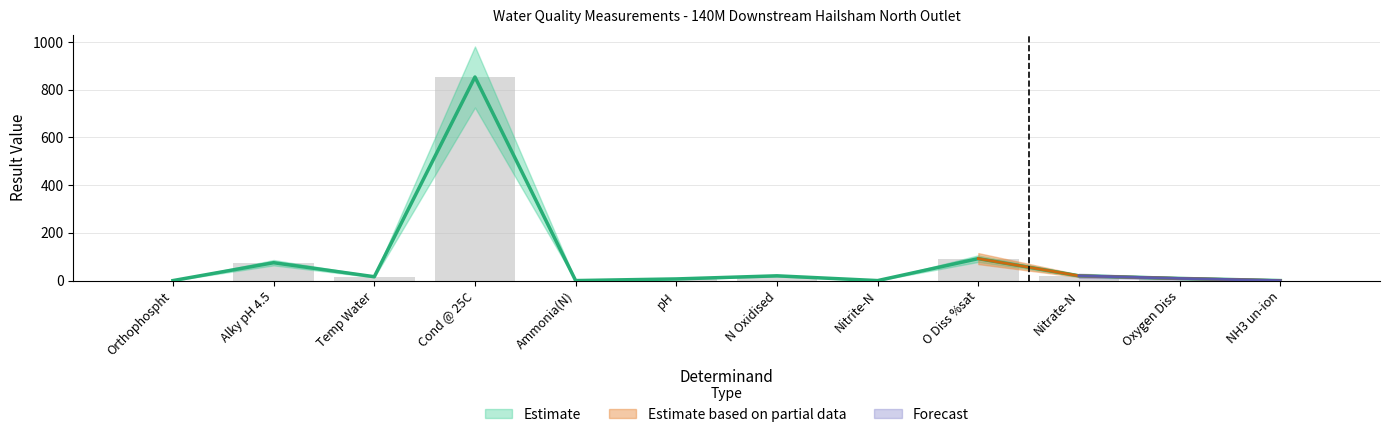

What is the label of the 3rd bar from the right?

Nitrate-N